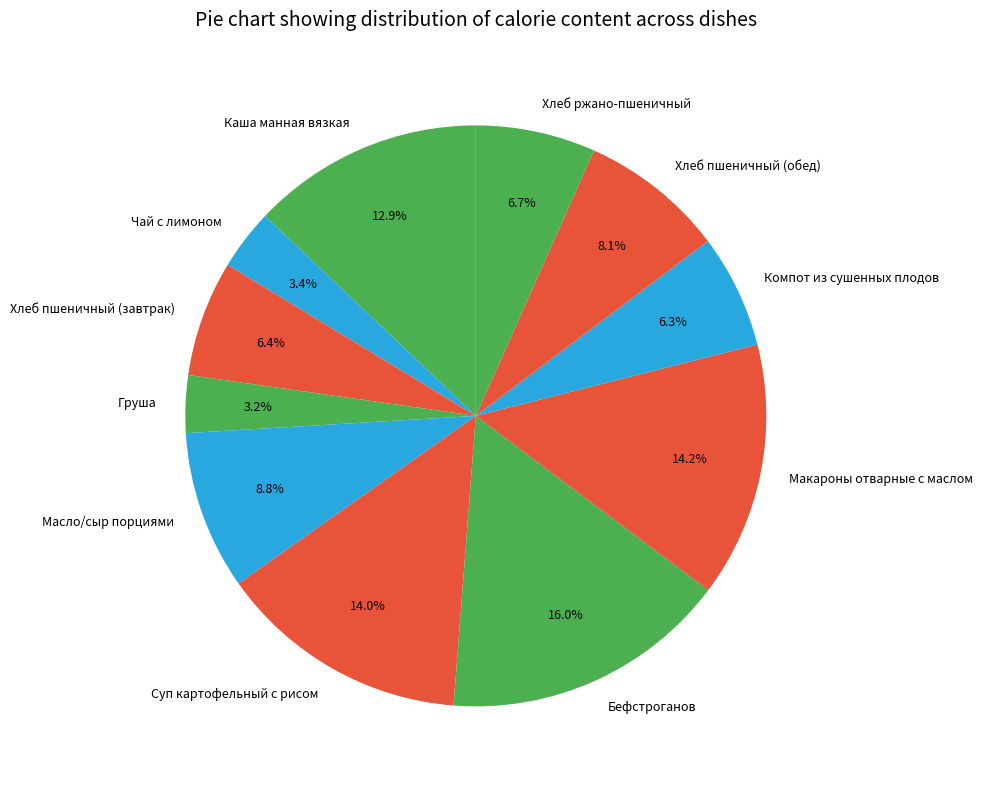

Which category has the biggest portion of the pie?

Бефстроганов